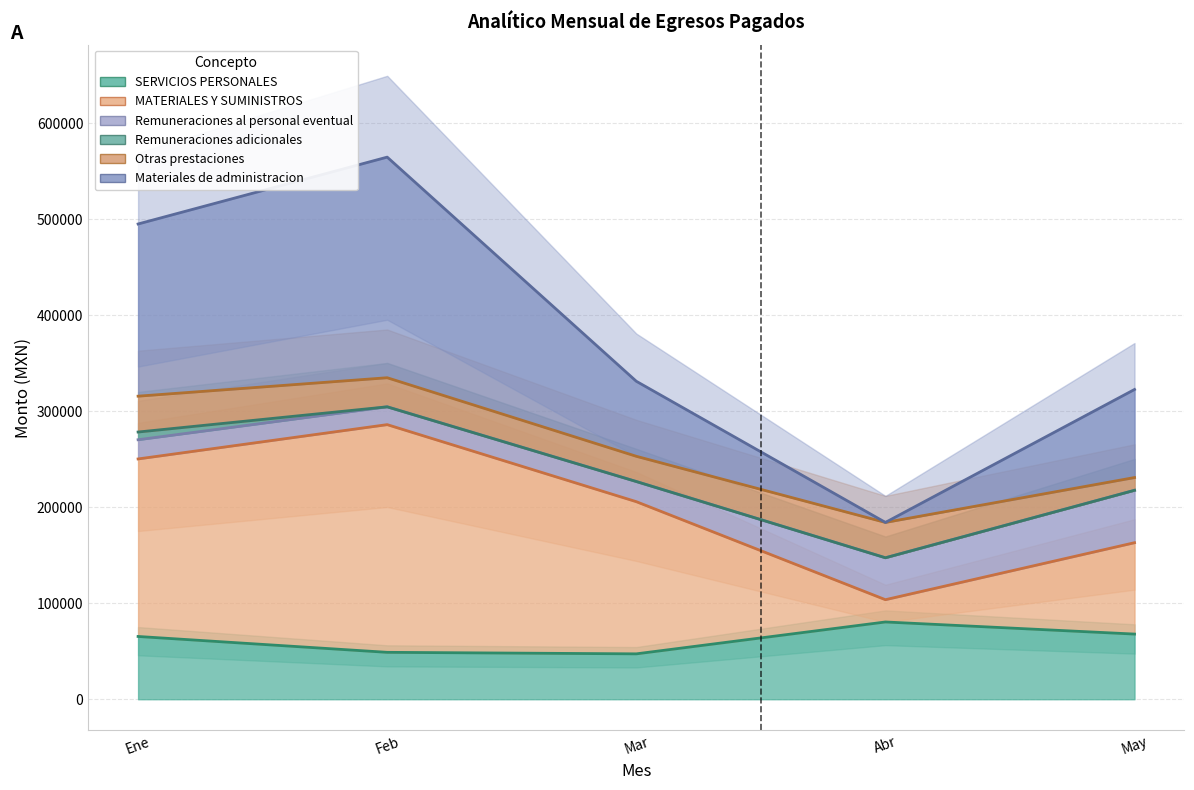

Is it true that SERVICIOS PERSONALES equals 16836.8 at May?

False